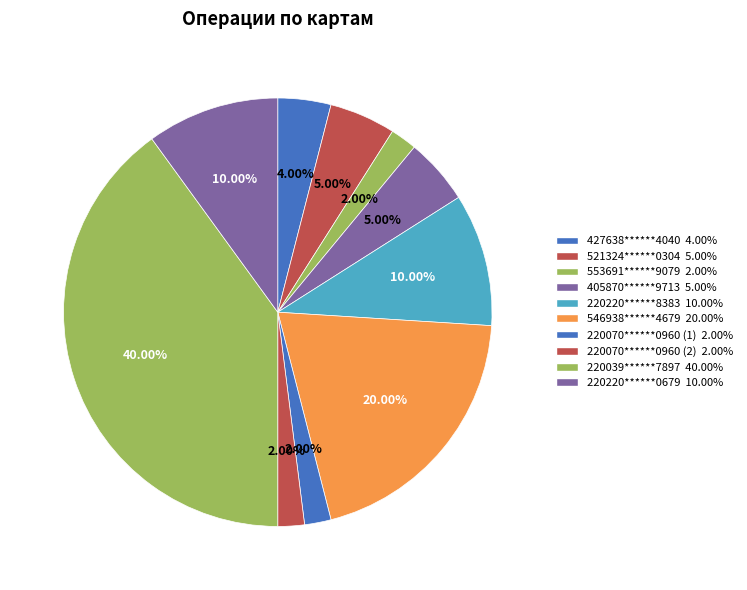

Which category has the smallest portion of the pie?

553691******9079